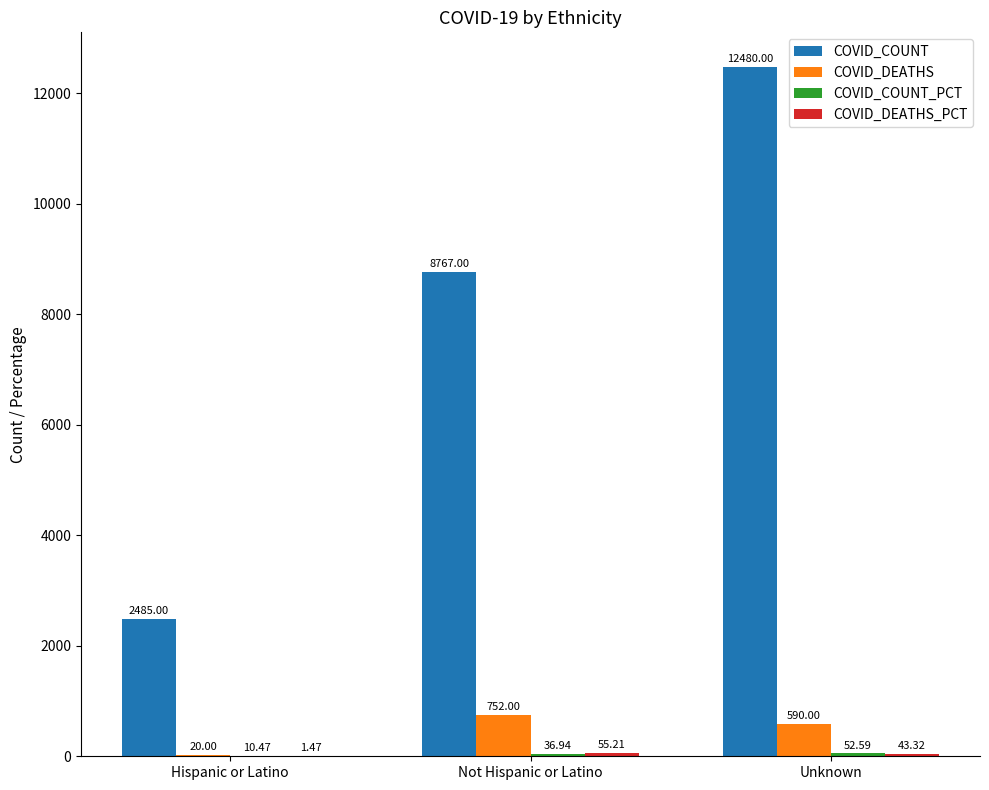

At which category does the chart reach its peak across all series?

Unknown